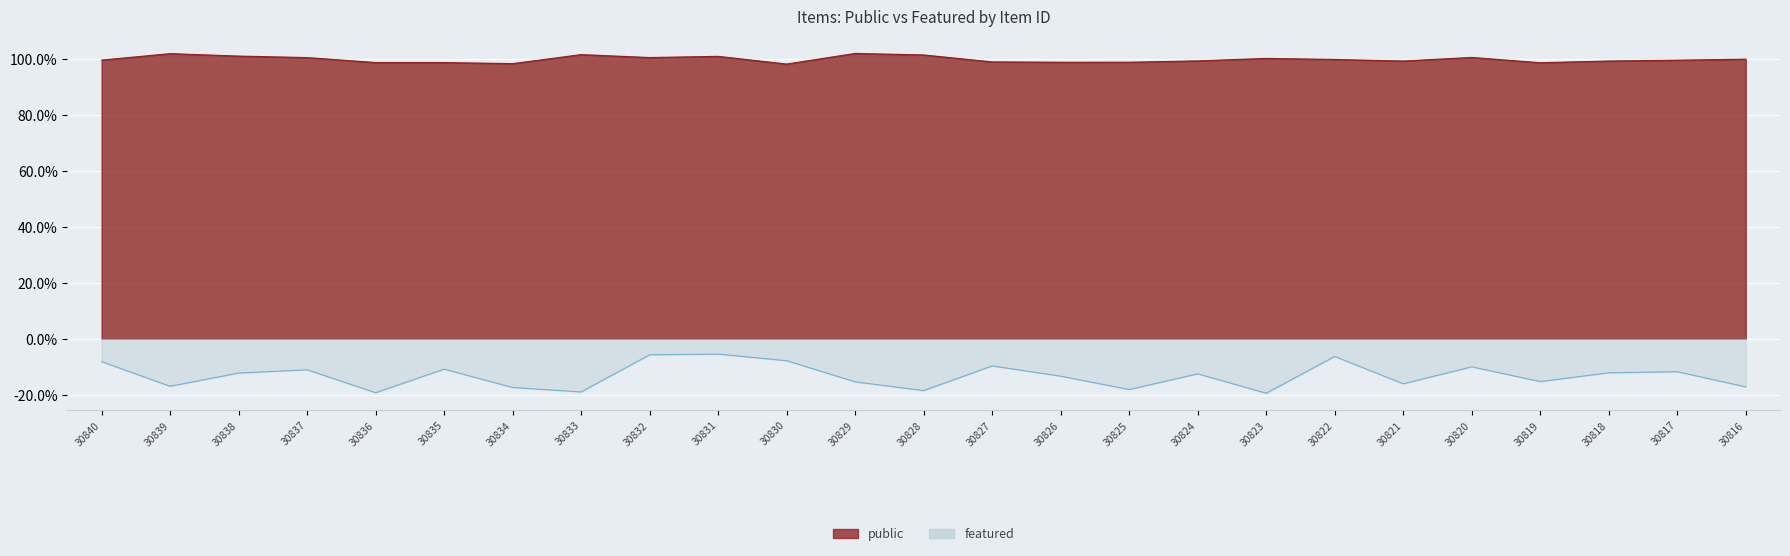

True or false: public has a value of 1 at 30832.

True